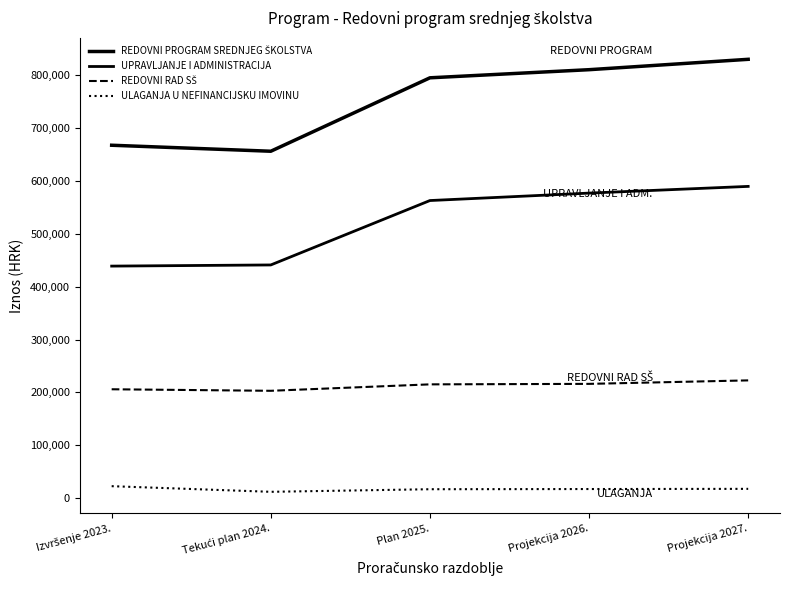

Does the chart display data point markers on the line(s)?

No